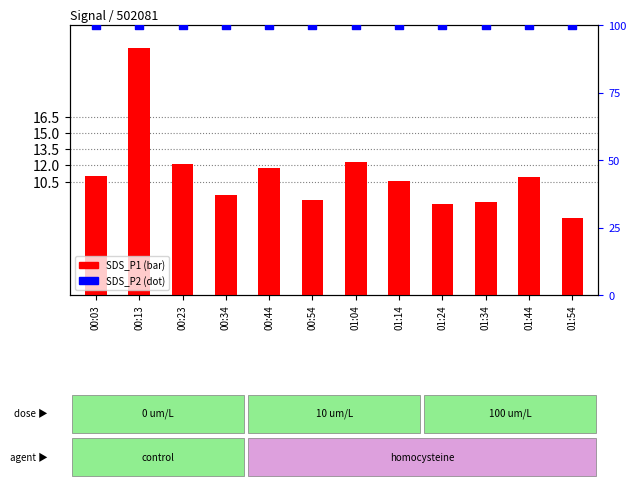

What are all the series names shown in the legend?

SDS_P1, SDS_P2